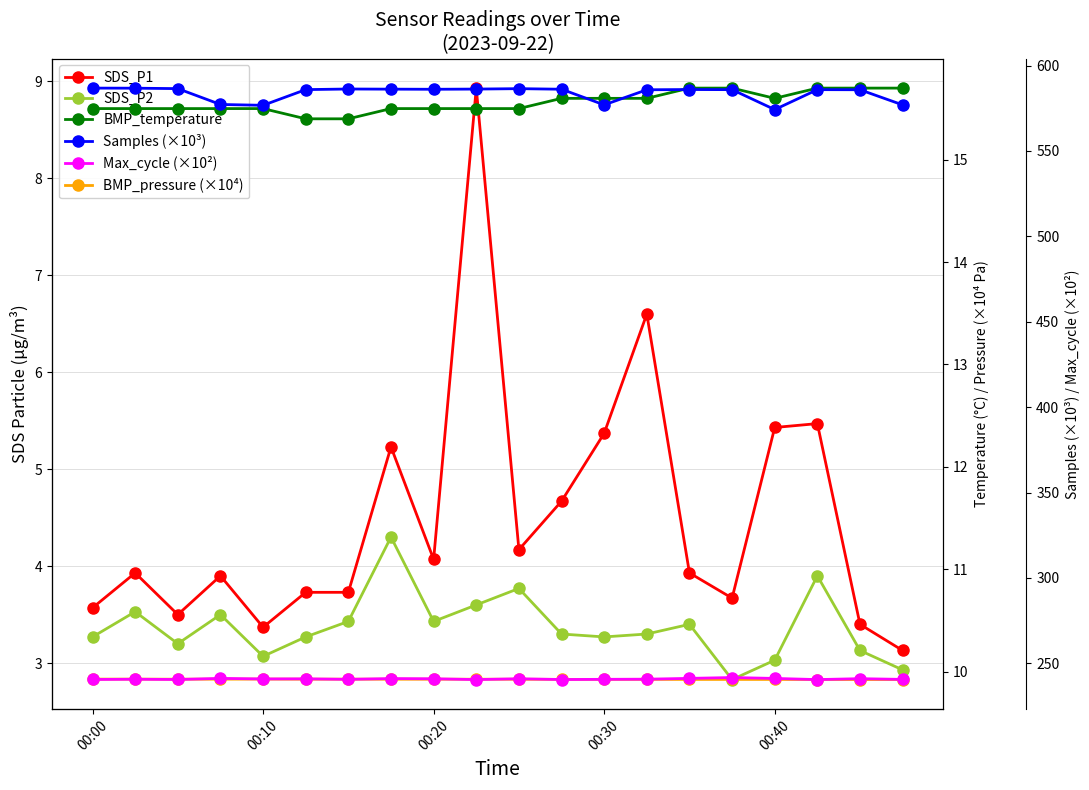

Reading left to right, what are all the values shown in this chart?

SDS_P1: 3.6	3.9	3.5	3.9	3.4	3.7	3.7	5.2	4.1	8.9	4.2	4.7	5.4	6.6	3.9	3.7	5.4	5.5	3.4	3.1
SDS_P2: 3.3	3.5	3.2	3.5	3.1	3.3	3.4	4.3	3.4	3.6	3.8	3.3	3.3	3.3	3.4	2.8	3.0	3.9	3.1	2.9
BMP_temperature: 15.5	15.5	15.5	15.5	15.5	15.4	15.4	15.5	15.5	15.5	15.5	15.6	15.6	15.6	15.7	15.7	15.6	15.7	15.7	15.7
BMP_pressure (×10⁴): 9.9	9.9	9.9	9.9	9.9	9.9	9.9	9.9	9.9	9.9	9.9	9.9	9.9	9.9	9.9	9.9	9.9	9.9	9.9	9.9
Samples (×10³): 586.8	586.8	586.5	577.2	576.7	585.9	586.3	586.2	586.1	586.2	586.5	586.1	577.0	585.8	586.0	585.9	574.2	585.9	585.8	577.0
Max_cycle (×10²): 240.6	240.7	240.6	241.2	240.9	240.9	240.7	241.1	241.0	240.5	241.0	240.6	240.7	240.7	241.2	241.7	241.2	240.5	241.1	240.6